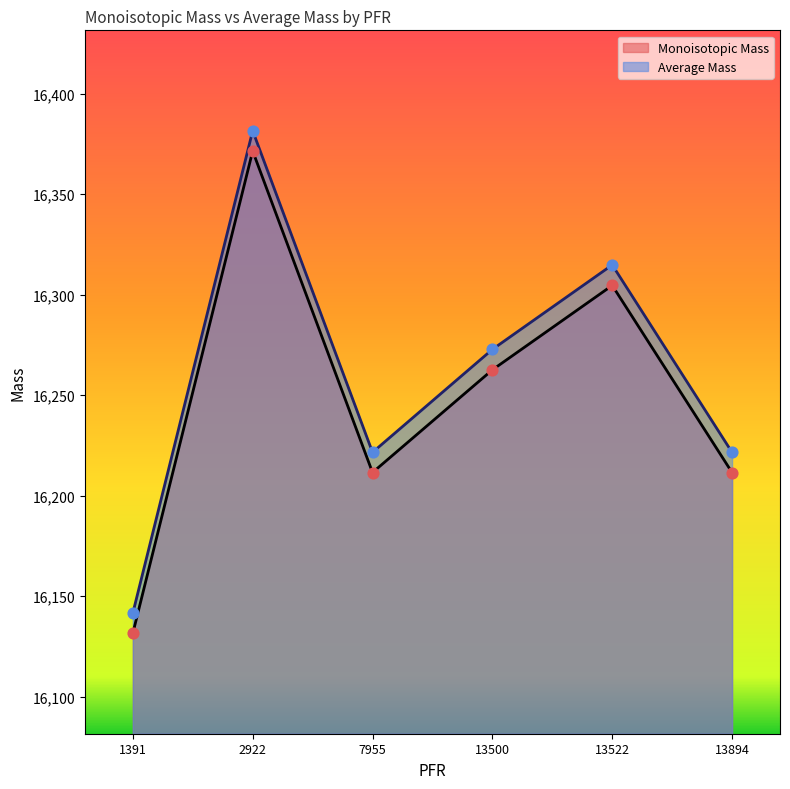

What is the total value across all series at 13522?

32619.3